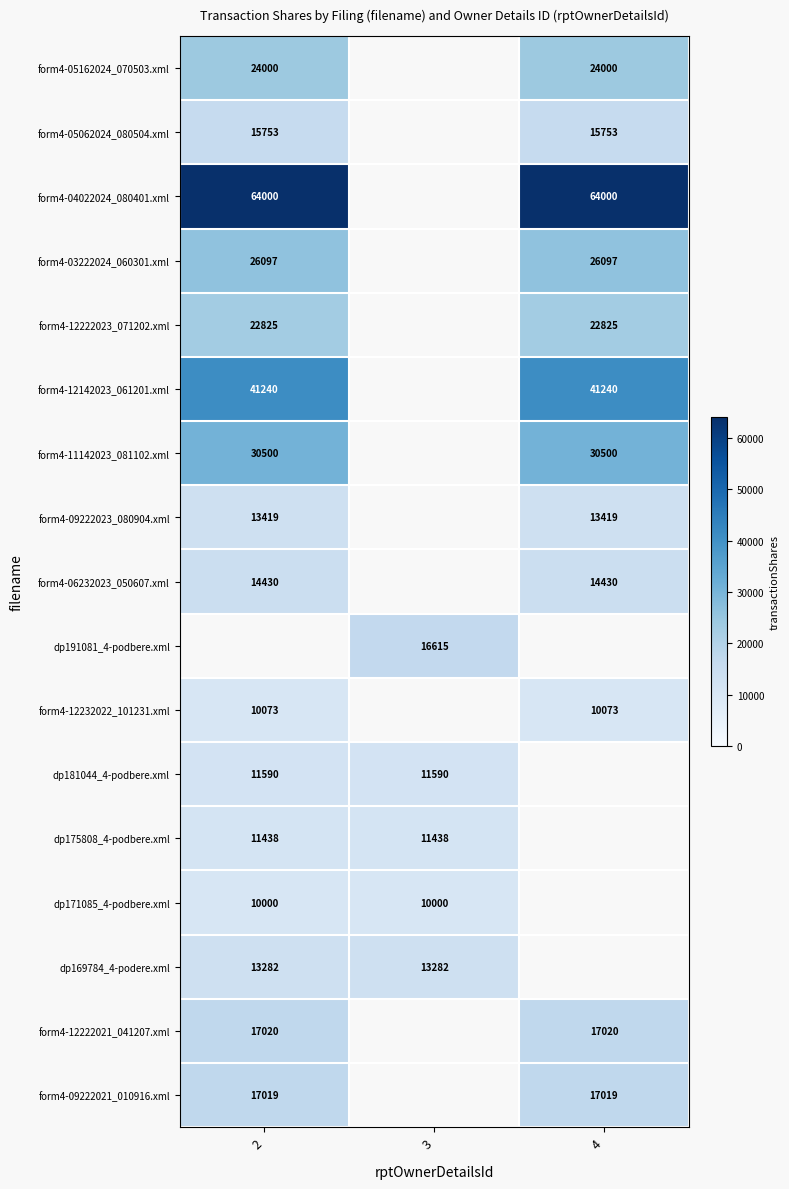

What is the greatest value displayed?

64000.0